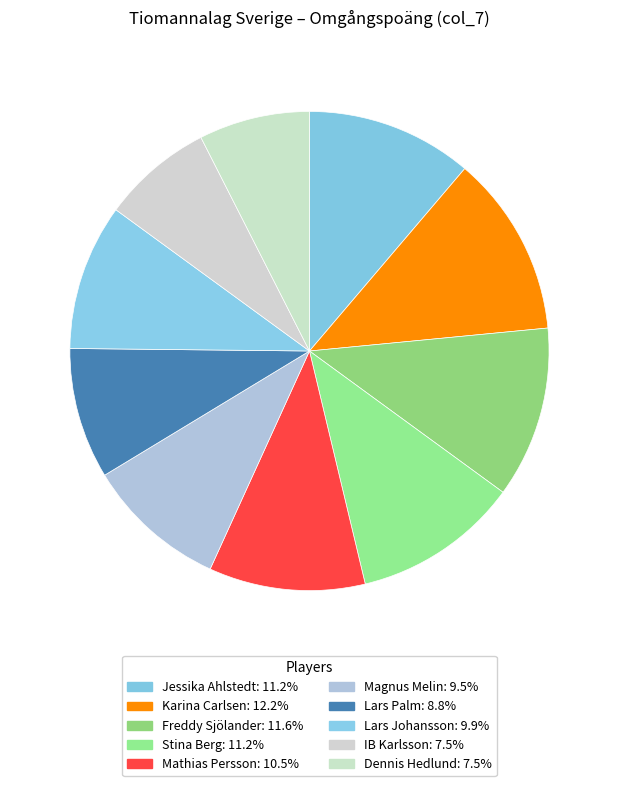

Is there any slice that represents more than half of the pie?

No